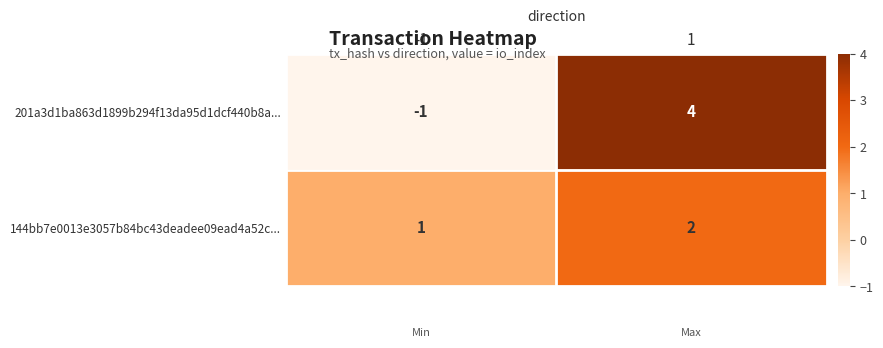

Rank the series by their maximum value, from lowest to highest.

144bb7e0013e3057b84bc43deadee09ead4a52c..., 201a3d1ba863d1899b294f13da95d1dcf440b8a...